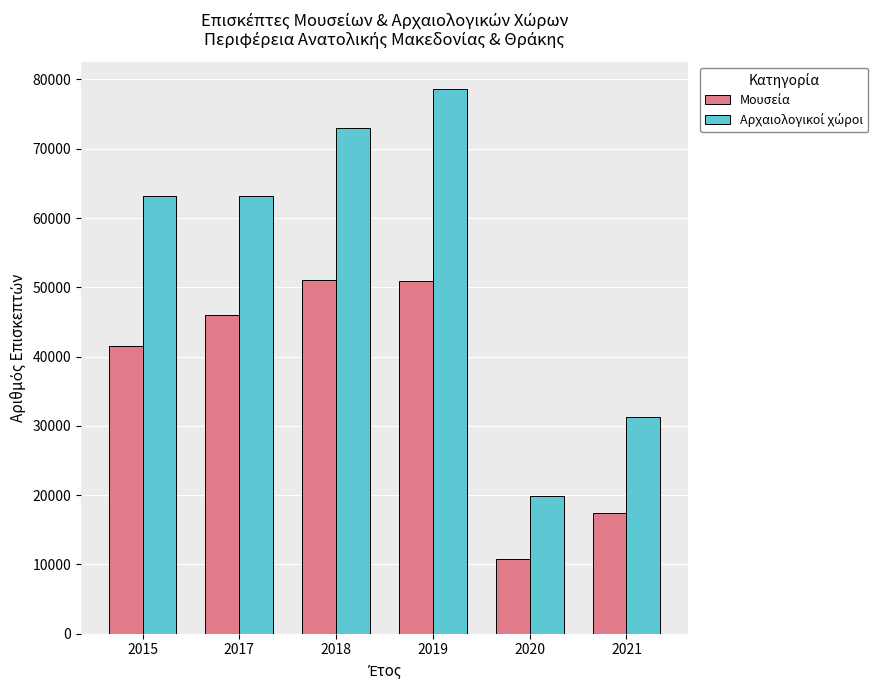

What is the total value across all series at 2021?

48761